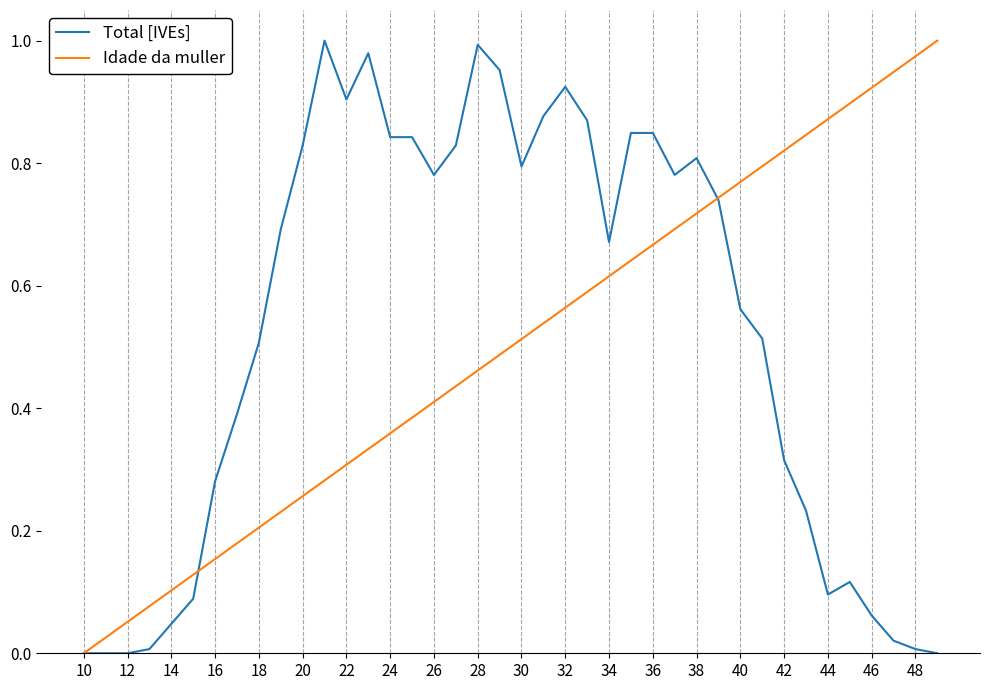

Which series has the largest total across all categories?

Total [IVEs]